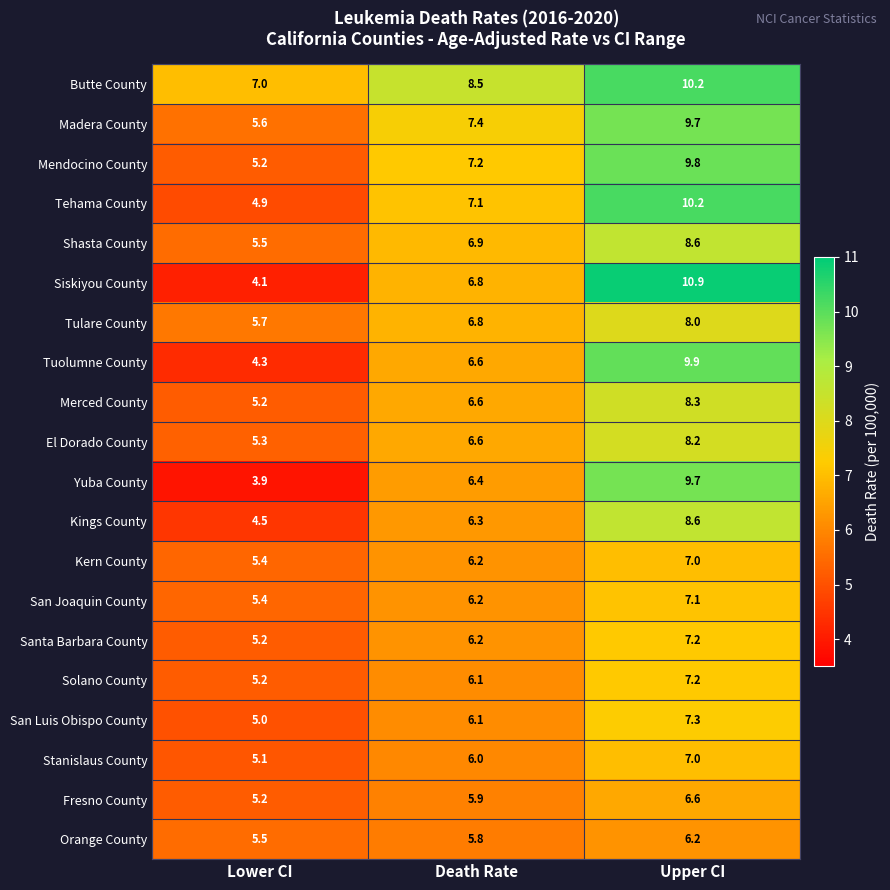

Where does the Madera County series first go above 7?

Death Rate